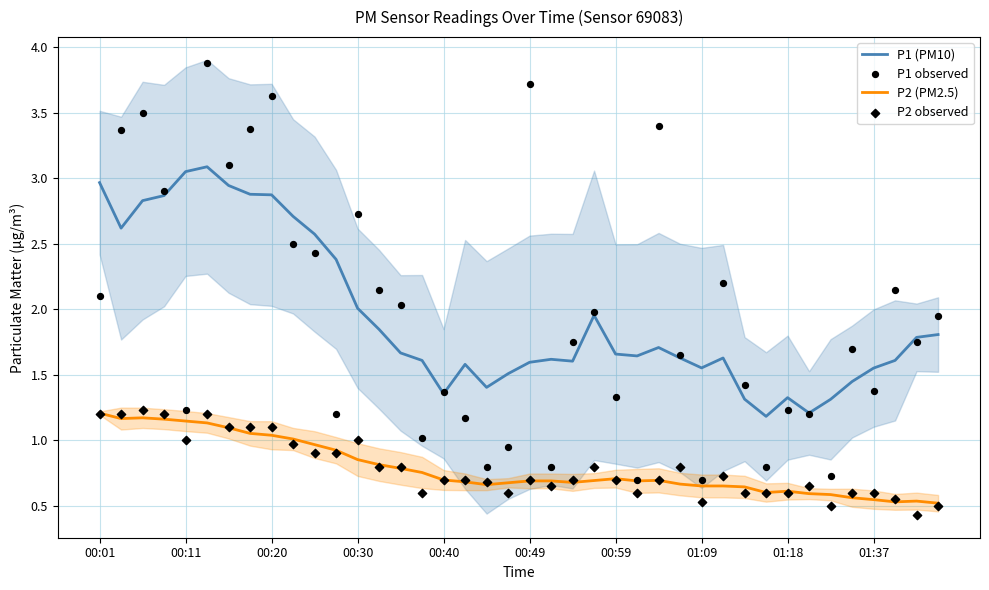

At how many categories does at least one series exceed 2?

19